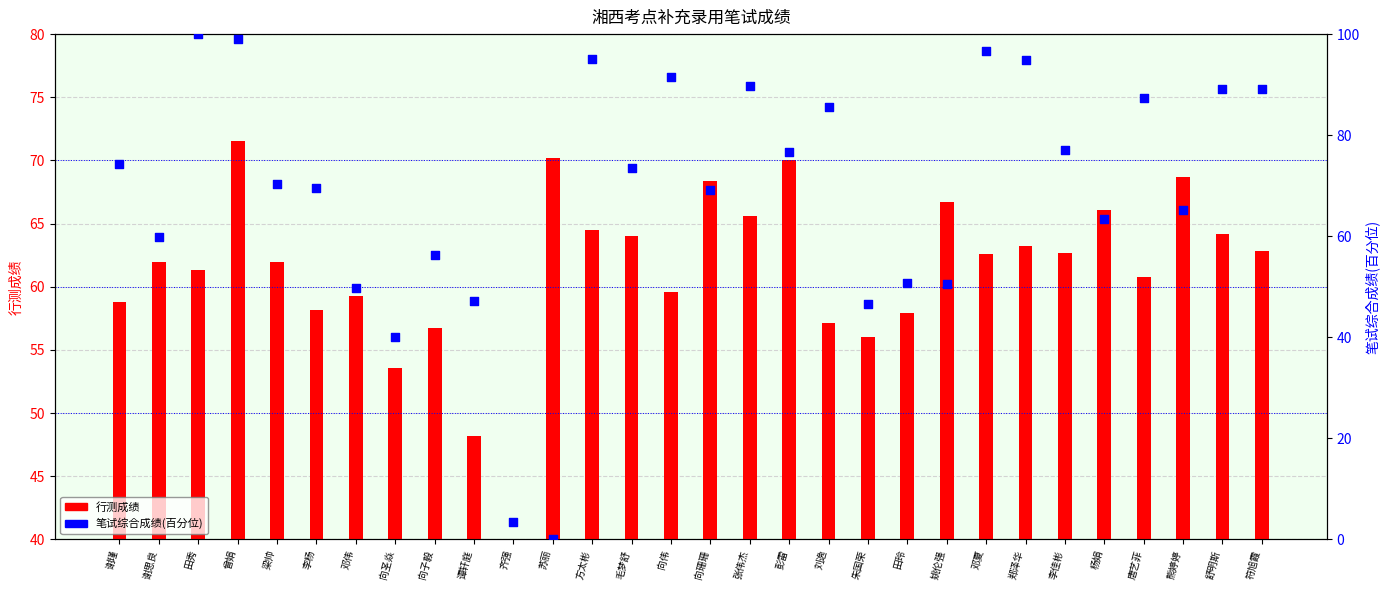

Which series has the largest total across all categories?

笔试综合成绩(百分位)